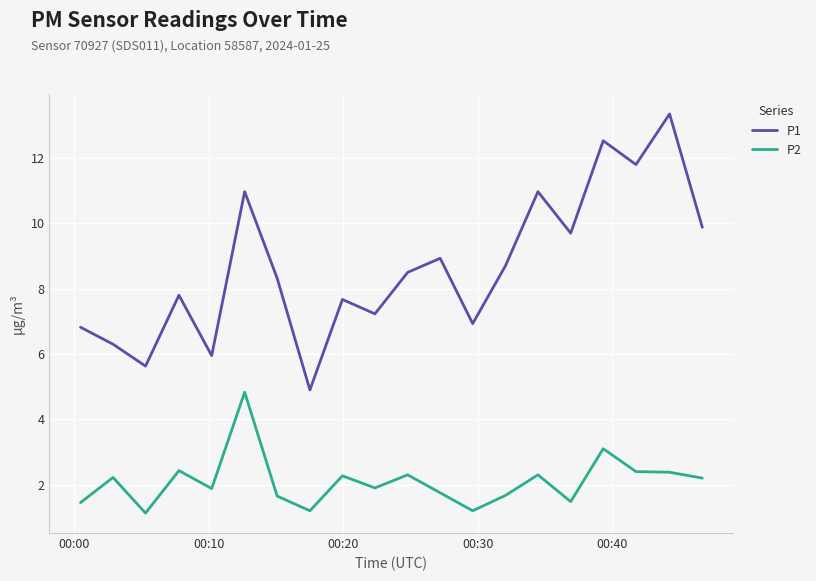

Which series has the largest range (max minus min)?

P1